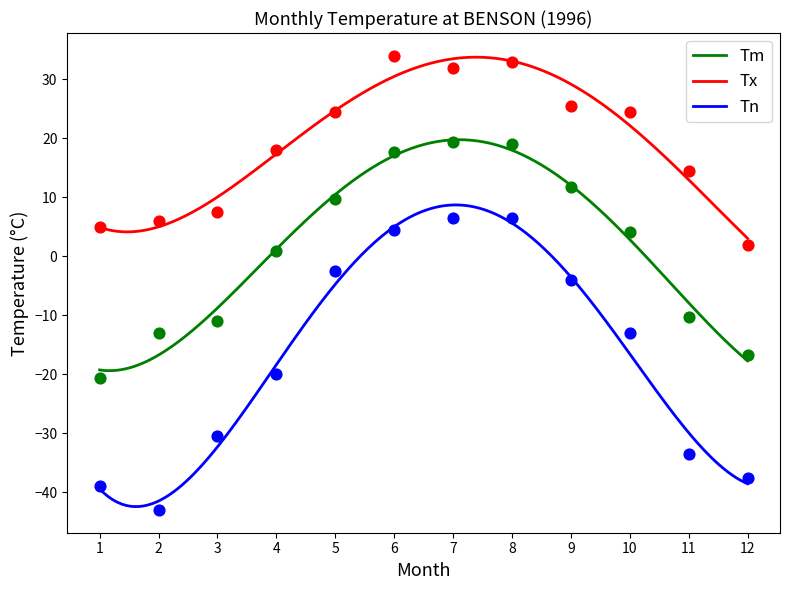

Is the value of Tm at 6 greater than the value of Tn at 8?

Yes